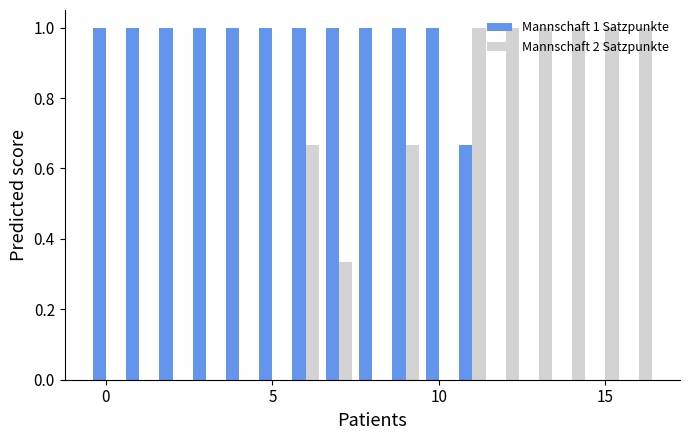

Which series has the largest total across all categories?

Mannschaft 1 Satzpunkte